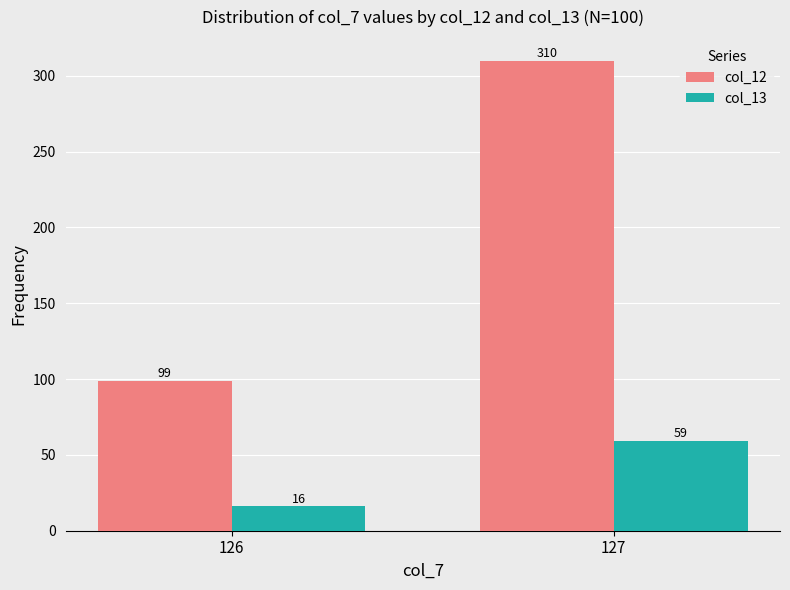

How many bars are there in total?

4